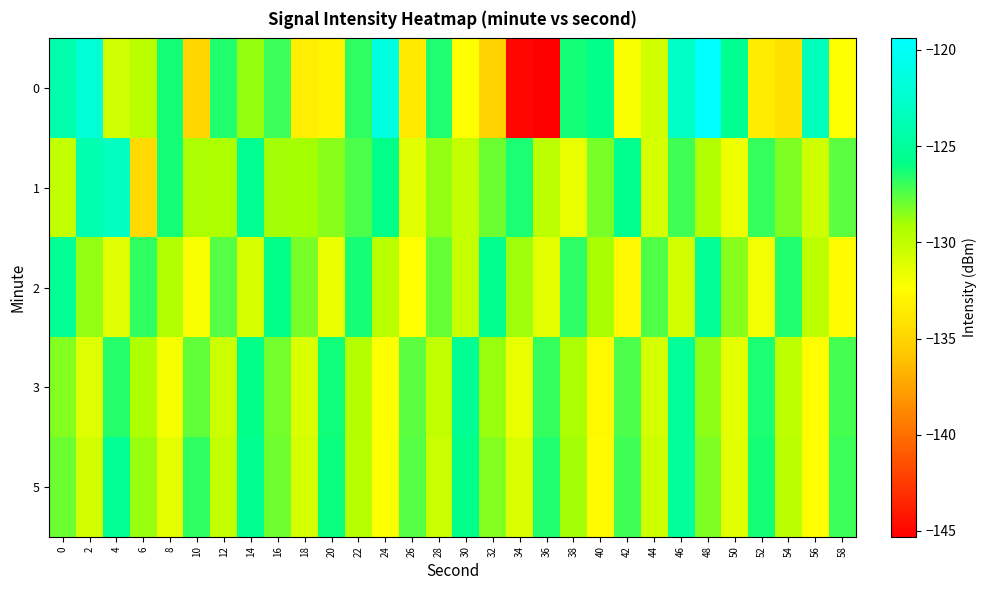

Which label corresponds to the largest value in the chart?

48